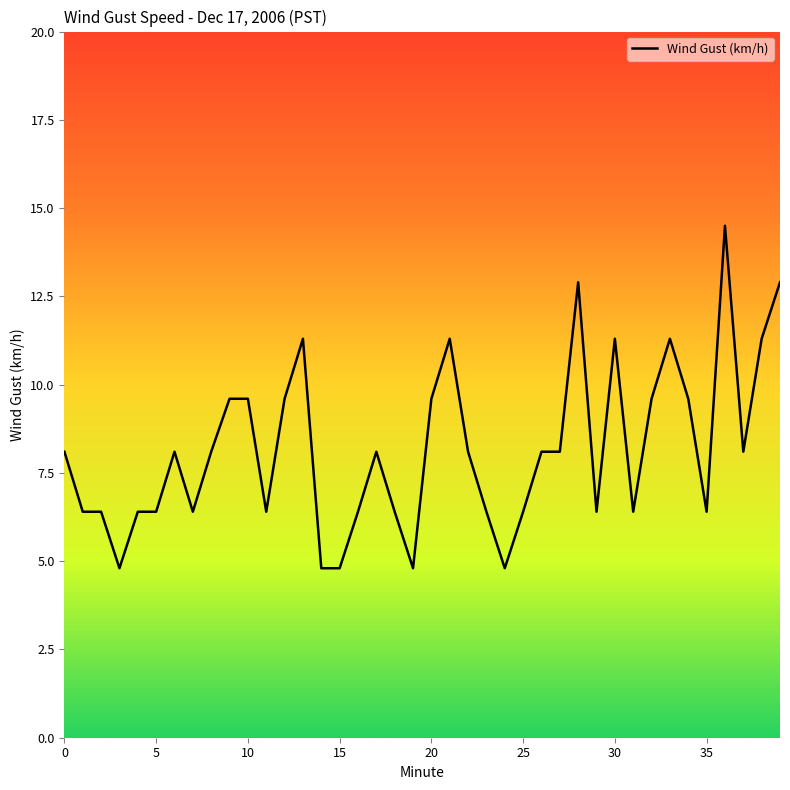

What is the greatest value displayed?

14.5